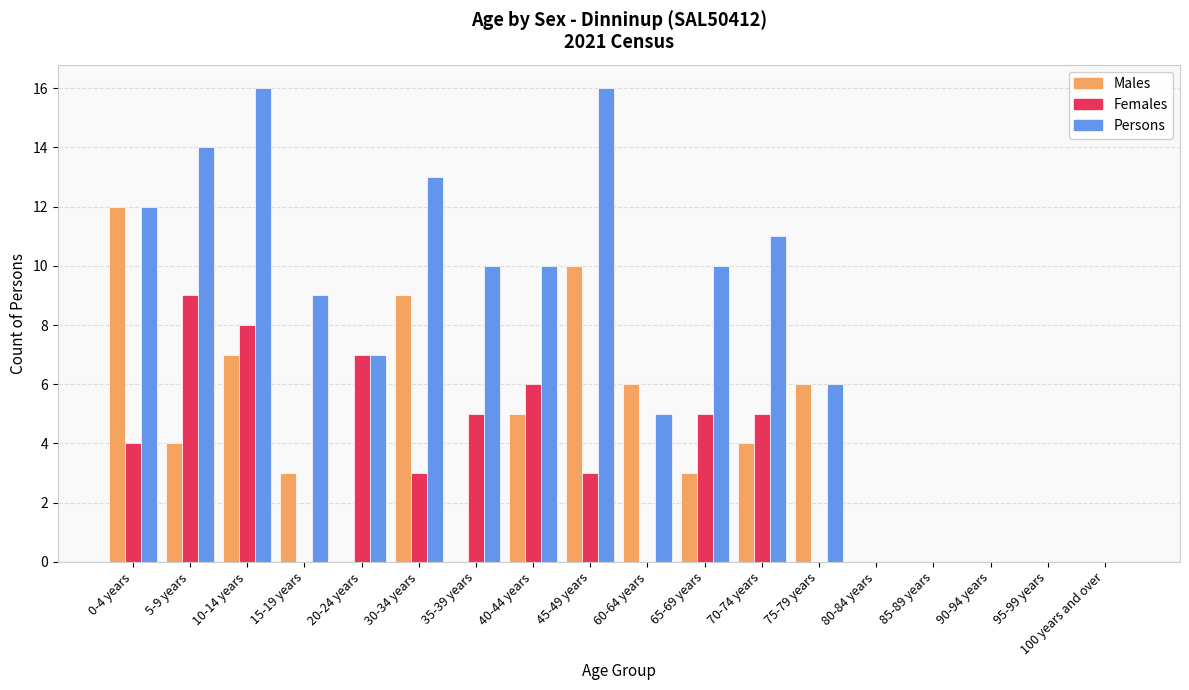

Which series changed the most between 5-9 years and 100 years and over?

Persons